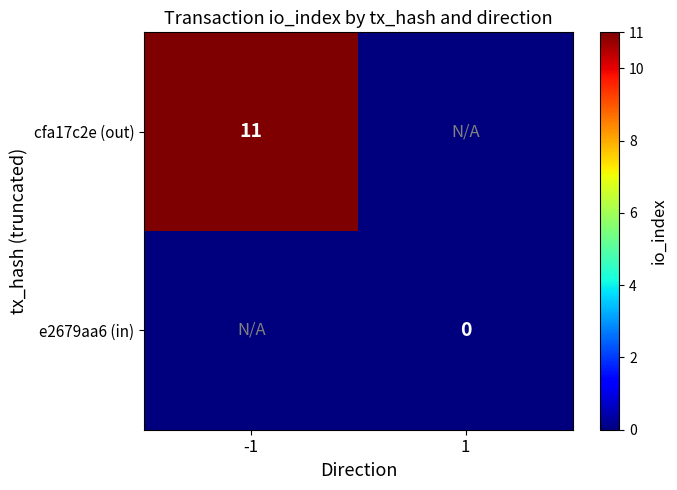

The cfa17c2e (out) series shows 11 at -1. True or false?

True